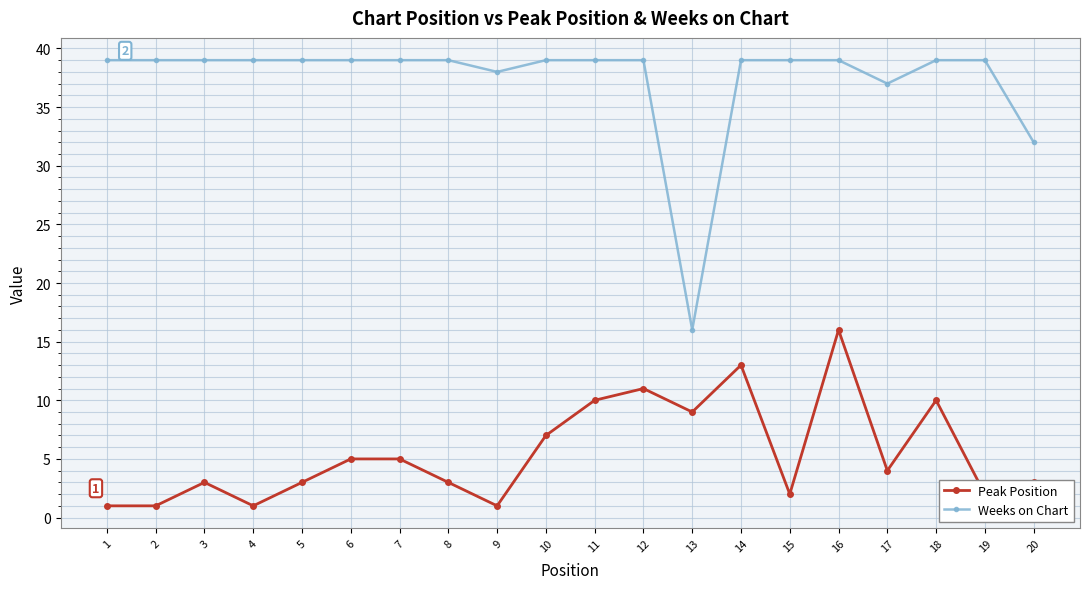

The Weeks on Chart series shows 39 at 11. True or false?

True